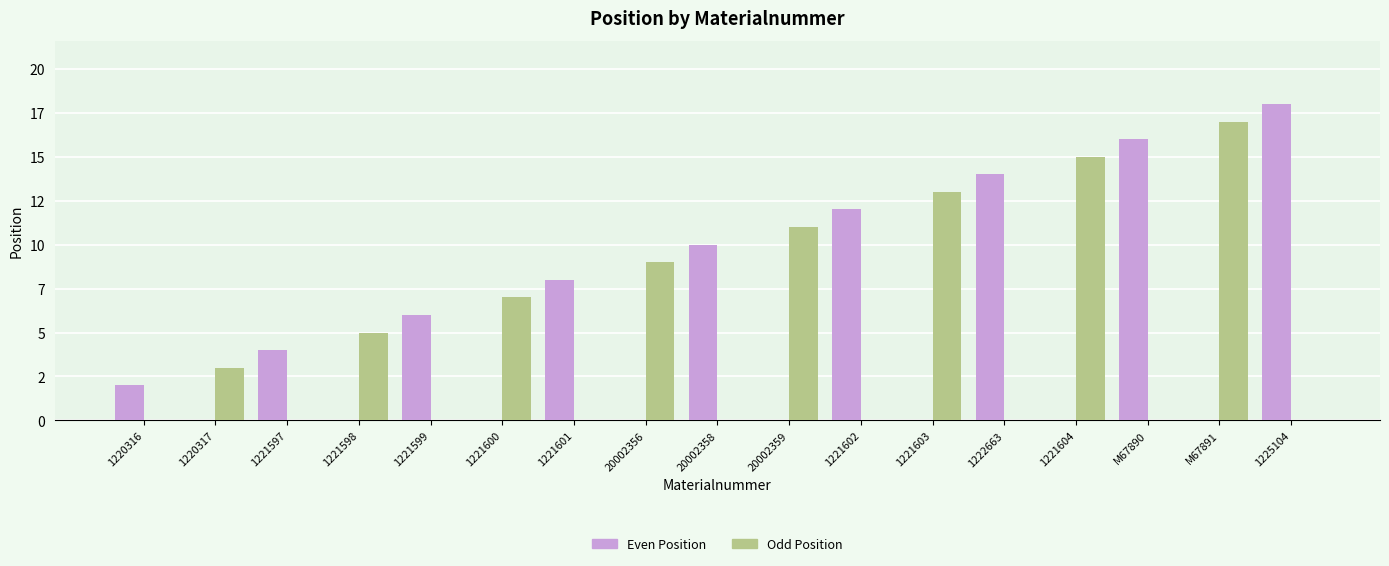

What is the label of the 12th bar from the right?

1221600